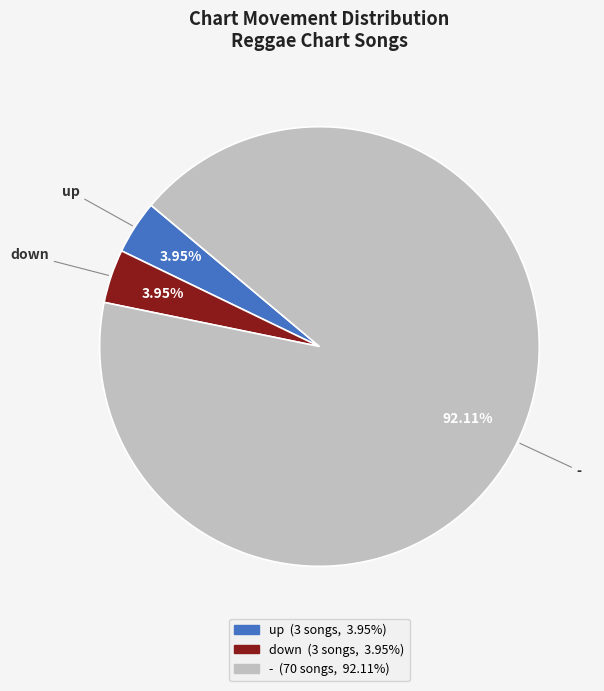

Which slice is the largest?

-